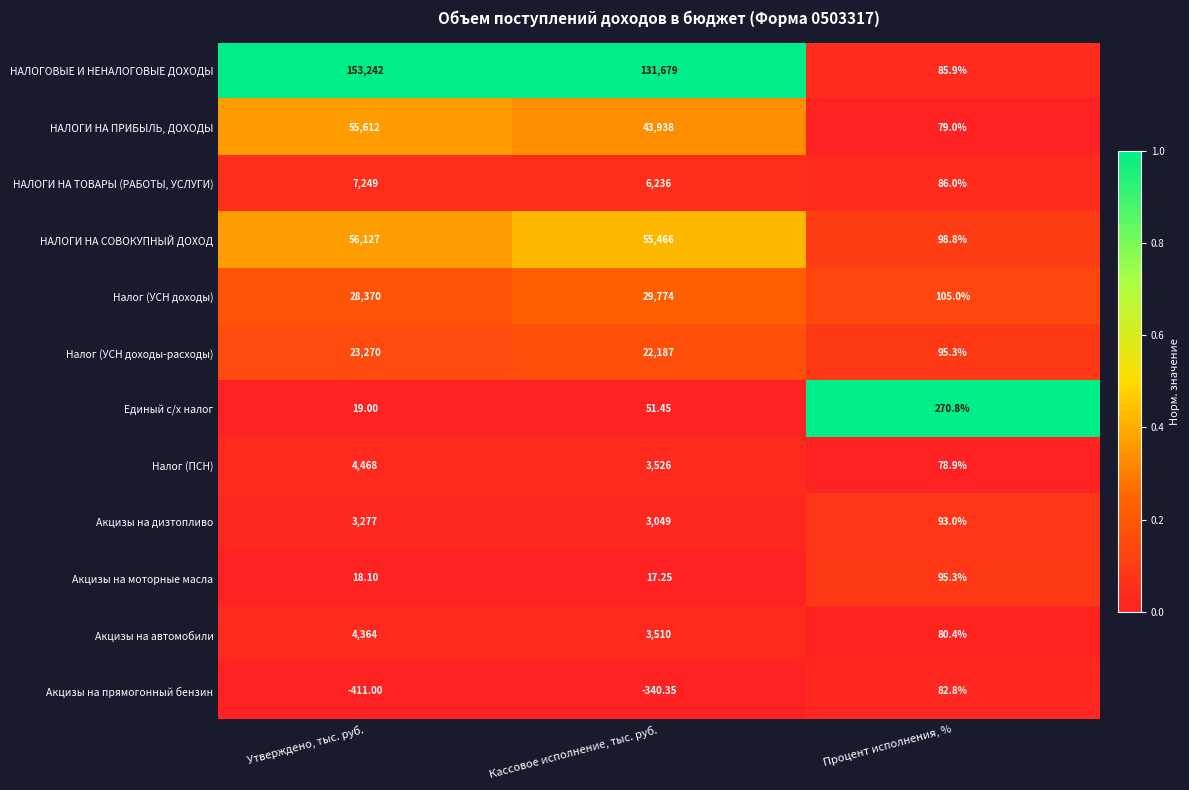

What is the maximum value shown in the chart?

153242.0